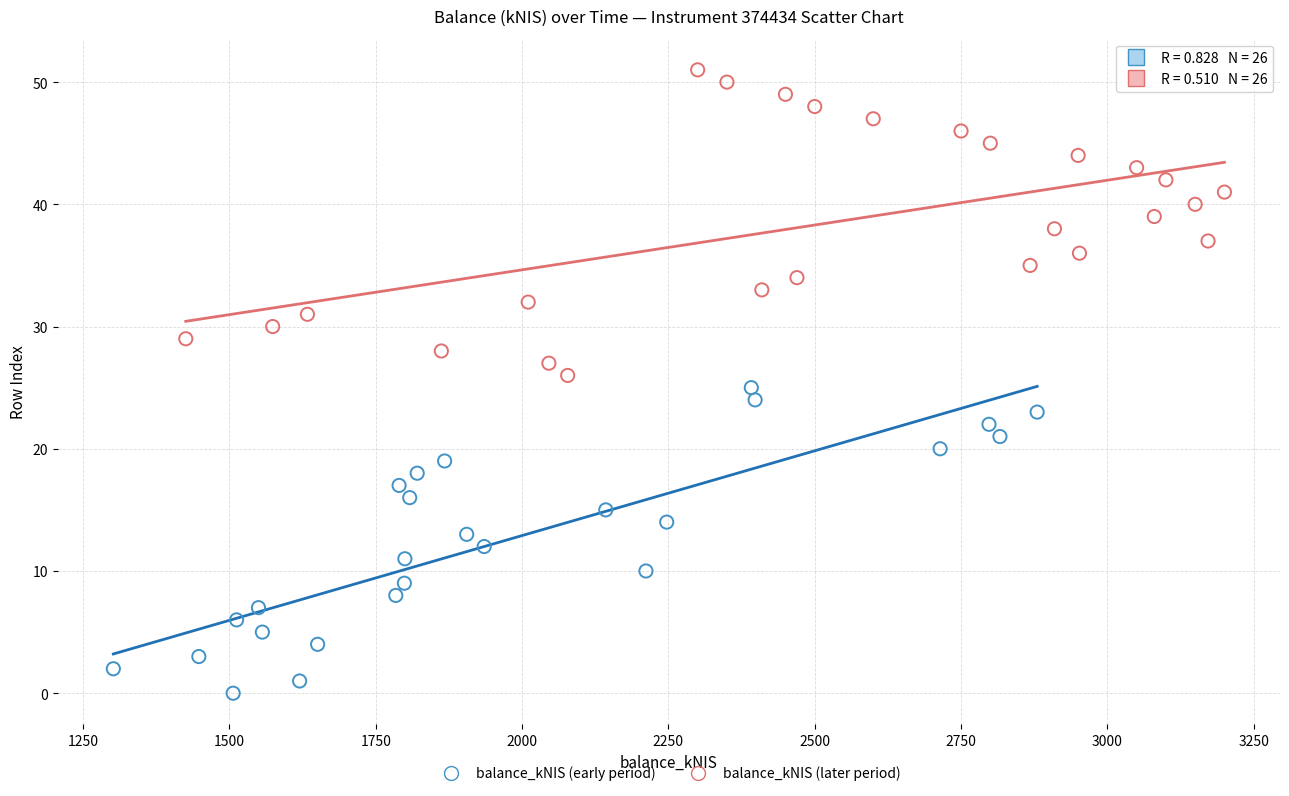

Which series contains the highest Y value?

balance_kNIS (later period)